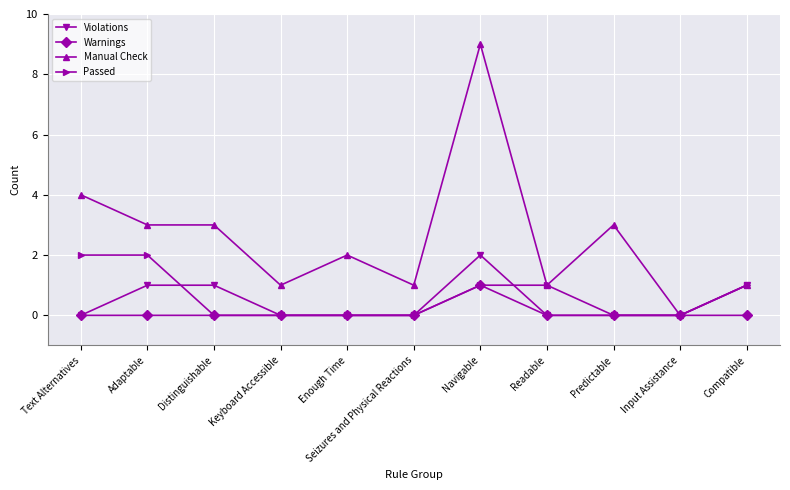

How many Manual Check values are between 1 and 3?

8